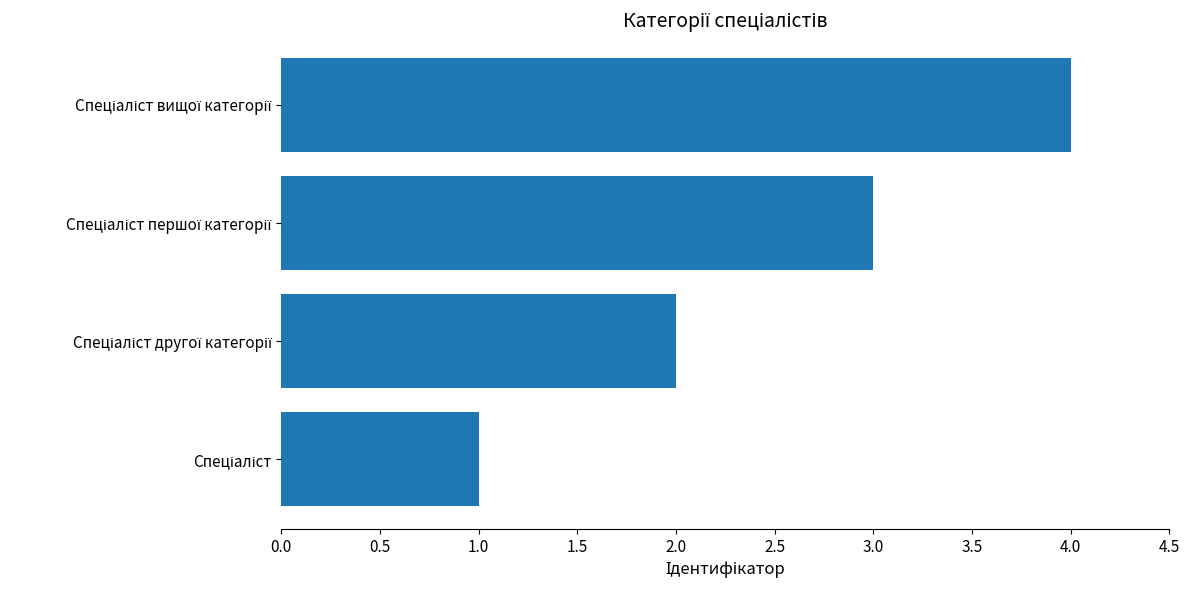

What is the maximum value shown in the chart?

4